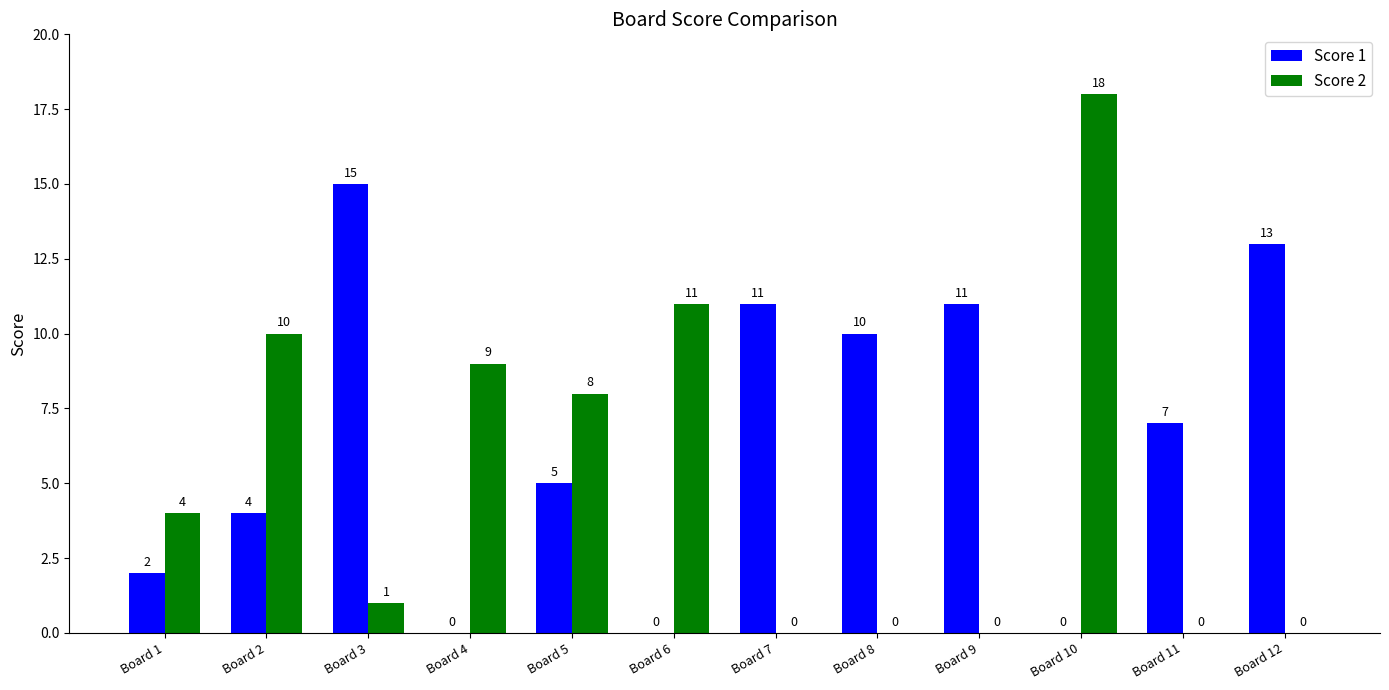

The value of Score 1 at Board 7 is 11. True or false?

True